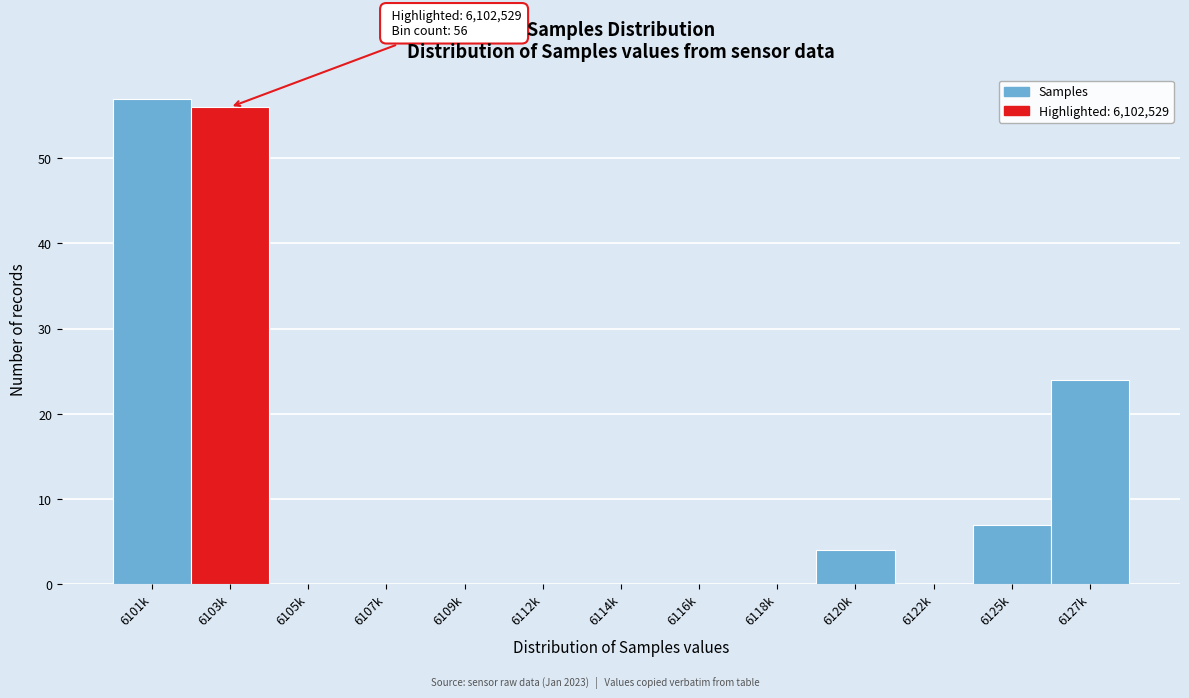

Reading left to right, list all the values displayed in this chart.

6101k=57	6103k=56	6105k=0	6107k=0	6109k=0	6112k=0	6114k=0	6116k=0	6118k=0	6120k=4	6122k=0	6125k=7	6127k=24